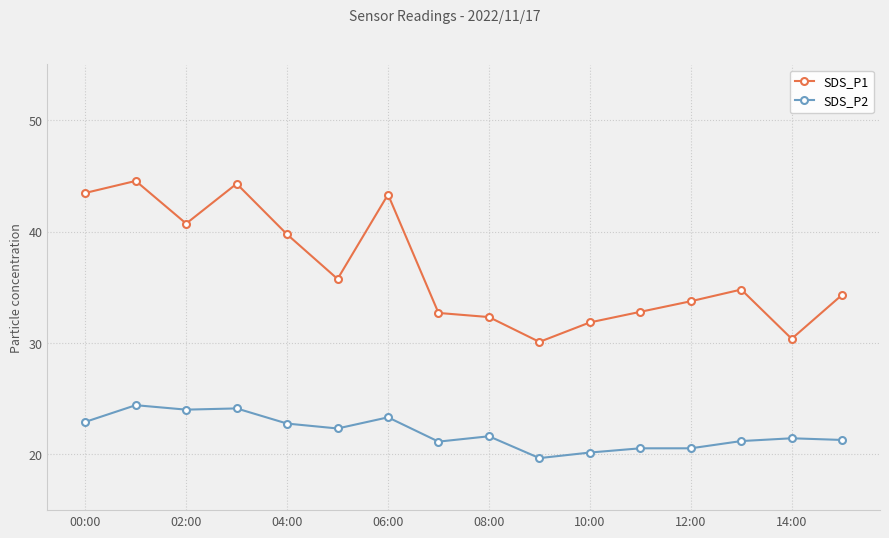

True or false: SDS_P2 has more than 2 interior local peaks.

True